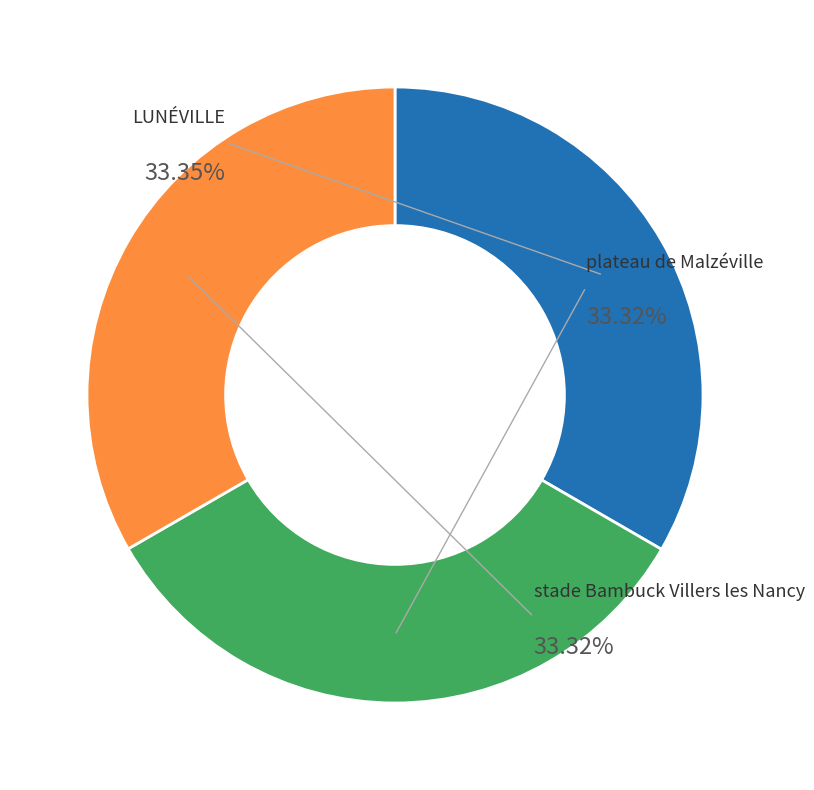

What is the smallest slice in the pie chart?

plateau de Malzéville